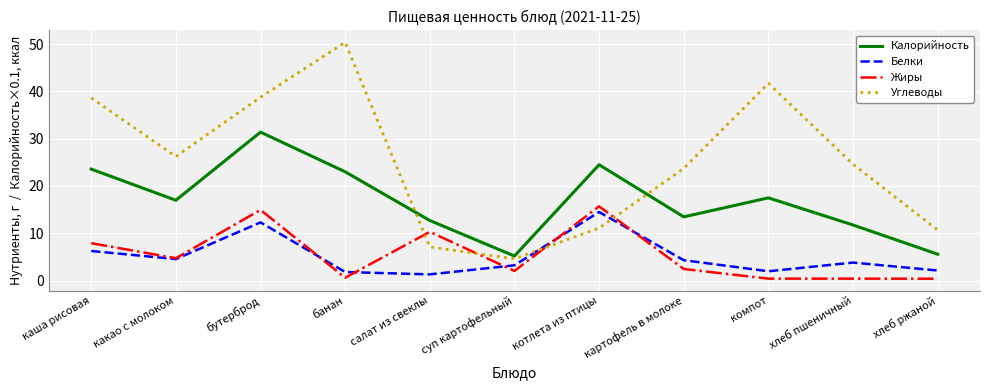

True or false: Жиры and Калорийность cross at least once.

False